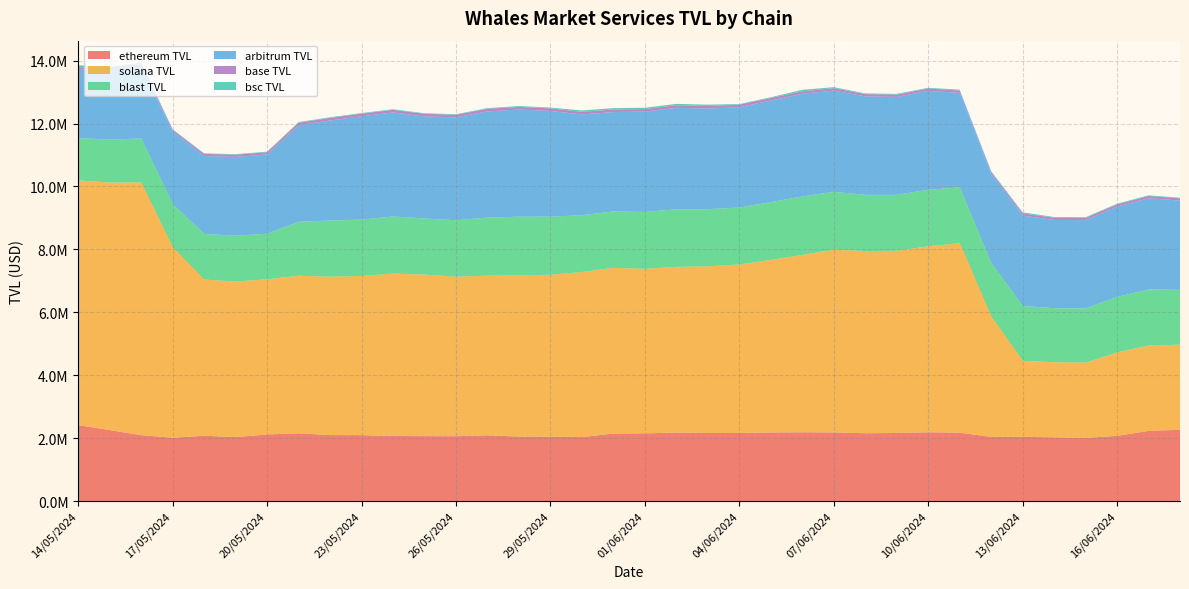

Reading right to left, list all the values displayed in this chart.

ethereum TVL: 2264992.5	2229949.6	2071506.0	2006416.7	2025429.3	2041095.6	2039377.2	2173713.4	2186039.9	2163470.5	2155790.5	2181109.5	2185500.4	2178929.3	2162677.8	2161794.2	2176027.6	2152035.7	2145007.5	2032786.8	2043396.2	2049217.9	2089772.8	2060142.9	2063330.1	2067160.3	2093319.7	2097528.3	2151686.8	2116944.2	2032878.6	2075315.5	2011591.8	2094590.3	2255325.1	2411249.9
solana TVL: 2705755.6	2713402.5	2653791.0	2392285.8	2386355.9	2413694.0	3828406.7	6023756.9	5910392.8	5791377.2	5791706.2	5807625.8	5638467.0	5486827.6	5356903.8	5298500.2	5267469.1	5228455.5	5267866.2	5248763.5	5148876.2	5125416.1	5074780.7	5071251.9	5136725.1	5161836.5	5062472.4	5032025.6	5011346.0	4932193.7	4944991.9	4965064.2	6053565.0	8030615.0	7868313.2	7781159.6
blast TVL: 1743906.2	1782644.2	1764235.9	1725237.7	1718733.7	1747630.9	1702579.2	1775242.3	1797334.1	1779814.6	1787906.7	1839588.1	1859826.9	1835254.2	1810724.5	1817966.4	1830816.5	1808986.8	1792539.3	1804933.8	1847402.6	1864332.4	1845830.2	1794102.4	1781613.9	1817551.4	1790804.6	1787622.4	1714917.7	1447294.6	1459852.2	1448322.7	1372992.1	1398984.6	1368808.2	1344710.2
arbitrum TVL: 2837649.8	2897881.7	2868989.8	2806461.1	2804163.7	2871697.6	2819833.8	3003210.8	3146147.0	3112395.1	3126809.6	3220050.6	3262515.5	3230976.3	3188843.5	3198915.1	3225537.8	3189536.3	3160210.9	3204424.8	3360437.6	3406969.5	3376652.3	3271312.4	3245437.8	3306901.3	3284485.0	3180656.9	3069564.7	2523814.3	2501691.4	2476568.4	2295863.1	2293221.9	2179131.5	2196704.0
base TVL: 70511.4	71980.6	71262.9	69714.1	69657.0	71427.9	70140.1	73645.4	74401.9	73603.7	73966.4	76159.1	77204.3	81312.1	80285.3	80748.7	81530.2	80620.2	81753.5	82322.2	83780.0	84674.2	83751.3	81540.7	81310.6	82810.2	82679.6	82566.7	80578.2	68189.5	69203.7	68675.9	65418.8	67339.6	64487.0	65036.1
bsc TVL: 20126.8	21838.4	21766.5	21576.5	24637.6	31604.8	28391.8	28050.5	22144.6	22518.9	22444.7	32384.0	49238.2	22741.0	19976.3	43254.5	43397.5	42796.9	42849.4	42920.0	25286.8	25393.1	19039.9	19111.7	19112.1	18932.2	19528.6	19477.8	18888.7	18228.7	18351.1	18439.7	18079.4	53367.1	60471.4	56685.1